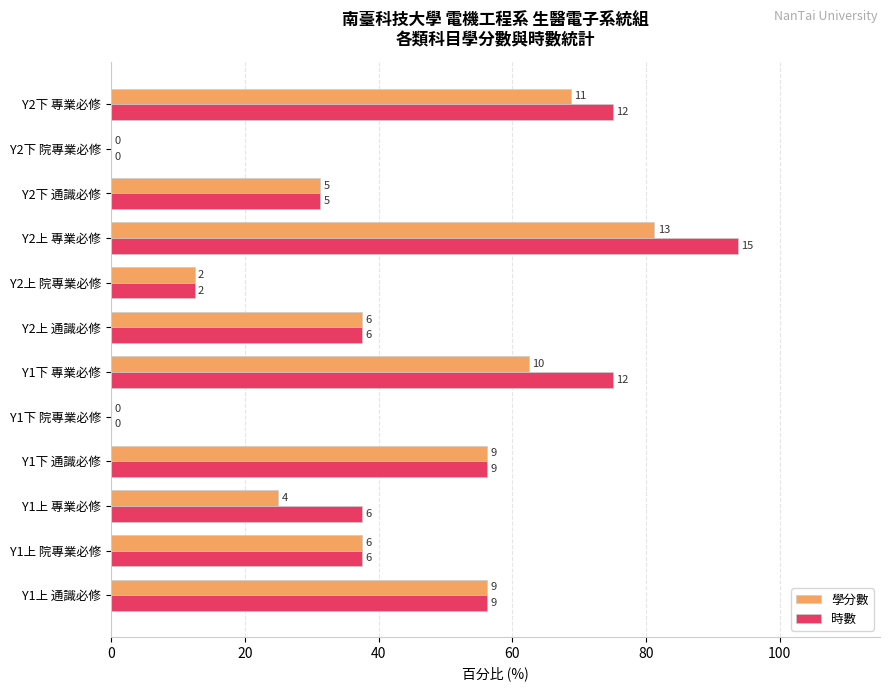

What are all the series names shown in the legend?

學分數, 時數